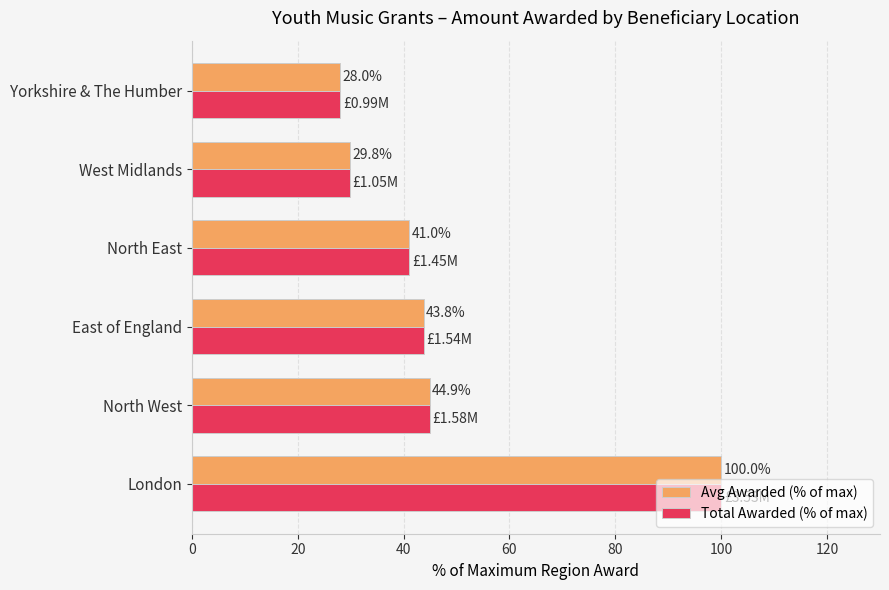

Where is Total Awarded (% of max) nearest to the value 63?

North West